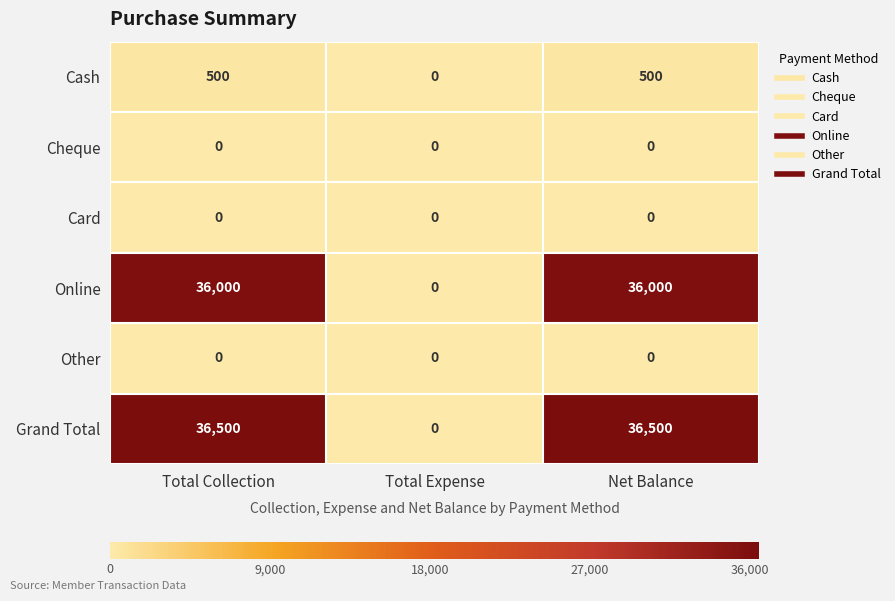

Reading right to left, transcribe all the data shown in this chart.

Cash: 500	0	500
Cheque: 0	0	0
Card: 0	0	0
Online: 36000	0	36000
Other: 0	0	0
Grand Total: 36500	0	36500